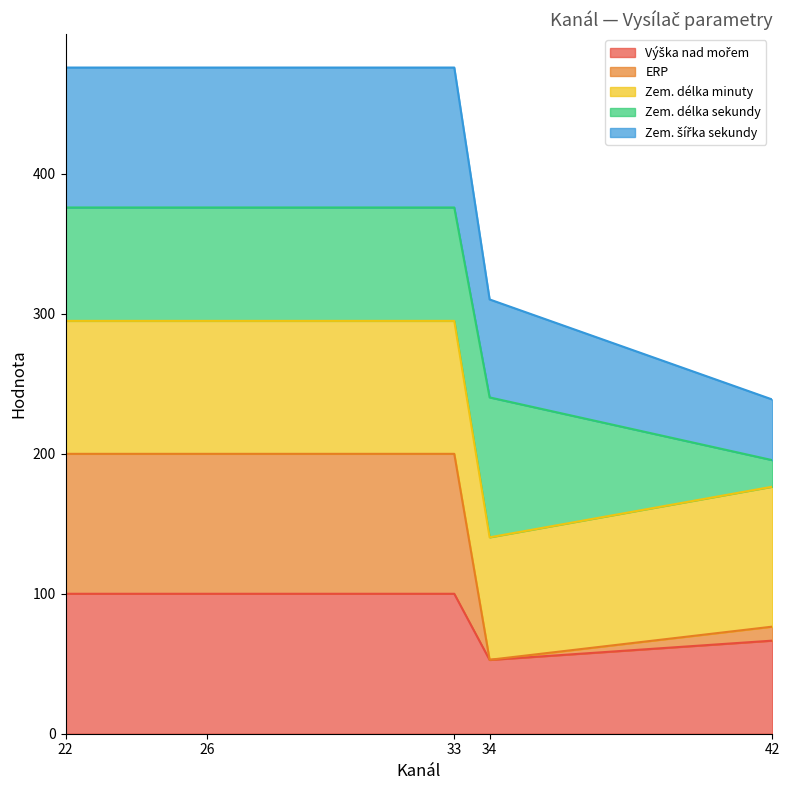

Rank the categories by Výška nad mořem value from highest to lowest.

22, 26, 33, 42, 34